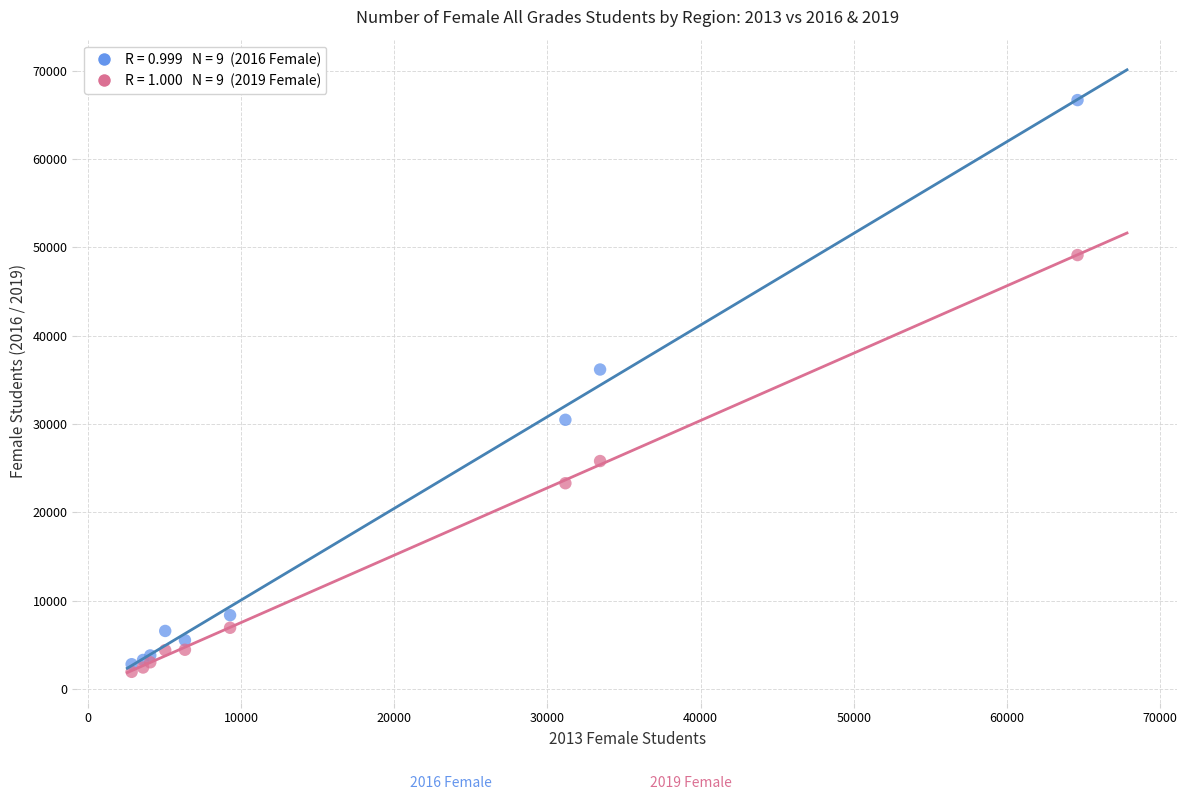

Across all series, what Y value is closest to 34318?

36180